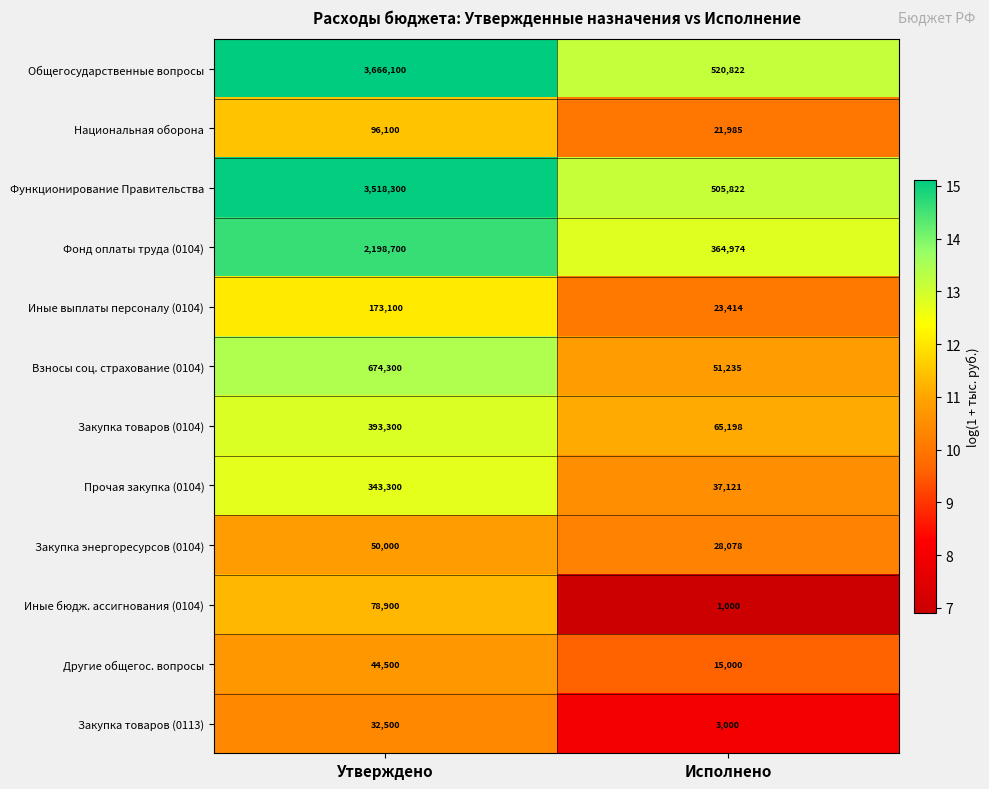

List the series in order of their peak value, lowest first.

Закупка товаров (0113), Другие общегос. вопросы, Закупка энергоресурсов (0104), Иные бюдж. ассигнования (0104), Национальная оборона, Иные выплаты персоналу (0104), Прочая закупка (0104), Закупка товаров (0104), Взносы соц. страхование (0104), Фонд оплаты труда (0104), Функционирование Правительства, Общегосударственные вопросы